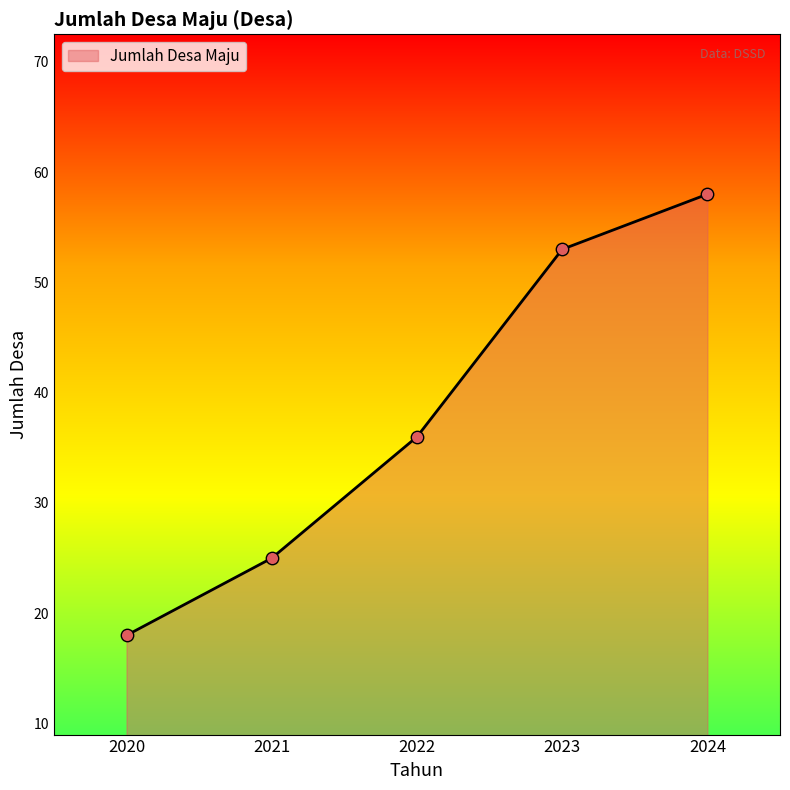

Approximately how many times larger is the value at 2023 compared to 2021?

2.1